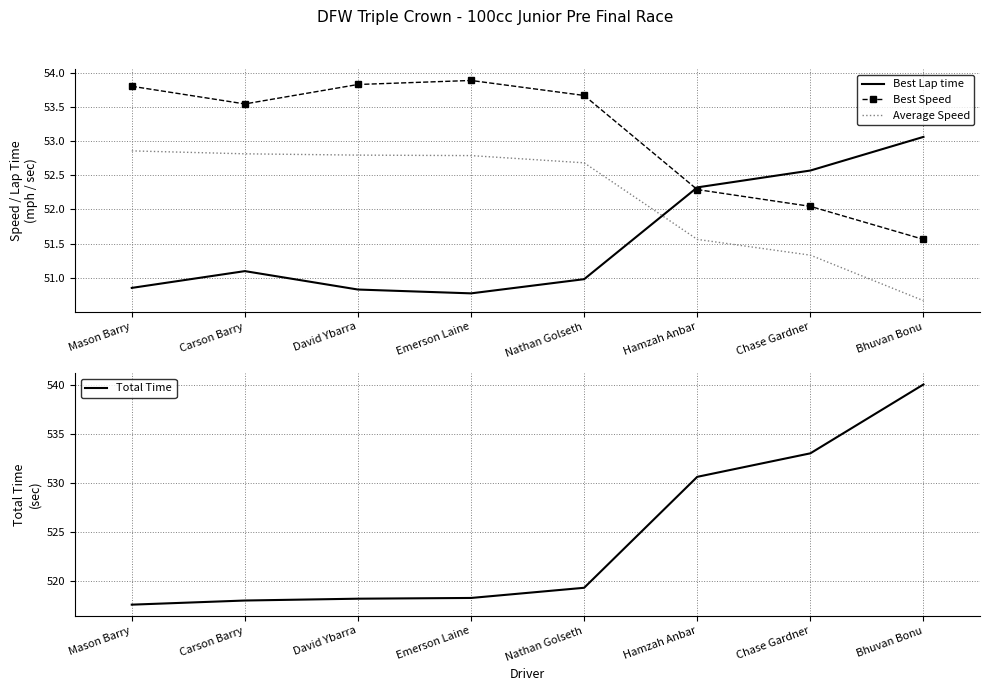

Reading right to left, extract all data points from this chart.

Best Lap time: Bhuvan Bonu=53.1	Chase Gardner=52.6	Hamzah Anbar=52.3	Nathan Golseth=51.0	Emerson Laine=50.8	David Ybarra=50.8	Carson Barry=51.1	Mason Barry=50.9
Best Speed: Bhuvan Bonu=51.6	Chase Gardner=52.0	Hamzah Anbar=52.3	Nathan Golseth=53.7	Emerson Laine=53.9	David Ybarra=53.8	Carson Barry=53.5	Mason Barry=53.8
Average Speed: Bhuvan Bonu=50.7	Chase Gardner=51.3	Hamzah Anbar=51.6	Nathan Golseth=52.7	Emerson Laine=52.8	David Ybarra=52.8	Carson Barry=52.8	Mason Barry=52.9
Total Time: Bhuvan Bonu=540.0	Chase Gardner=533.0	Hamzah Anbar=530.6	Nathan Golseth=519.3	Emerson Laine=518.3	David Ybarra=518.2	Carson Barry=518.0	Mason Barry=517.6